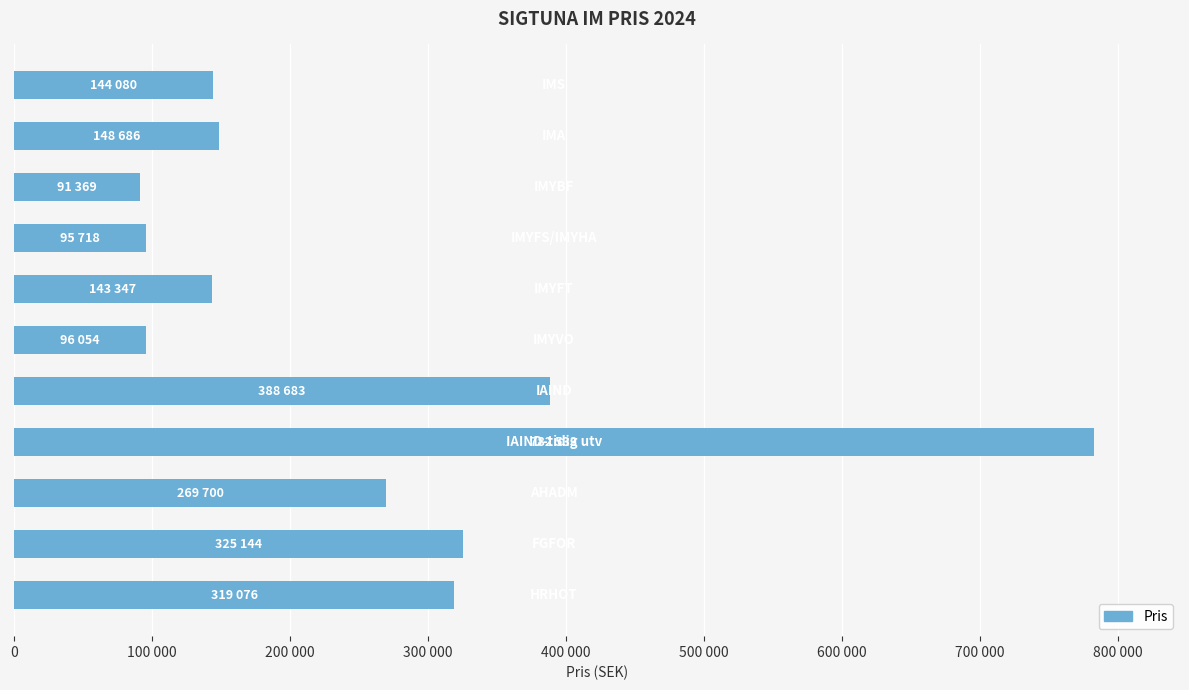

What is the difference between the maximum and second lowest values?

686815